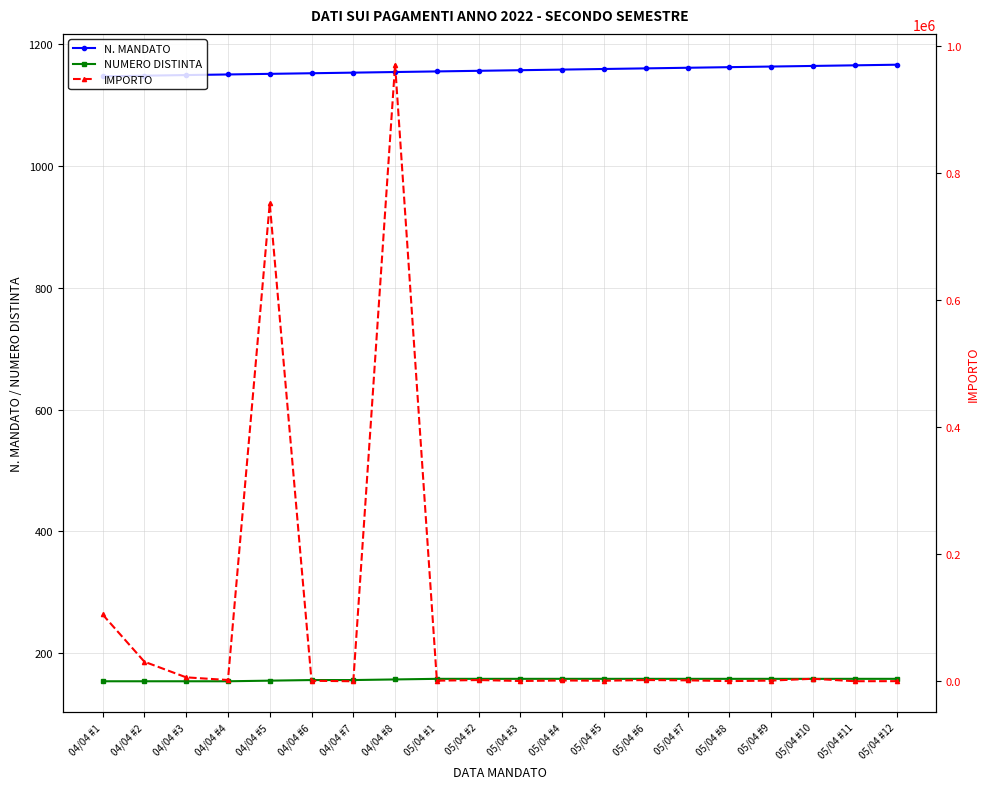

What is the minimum value for N. MANDATO?

1147